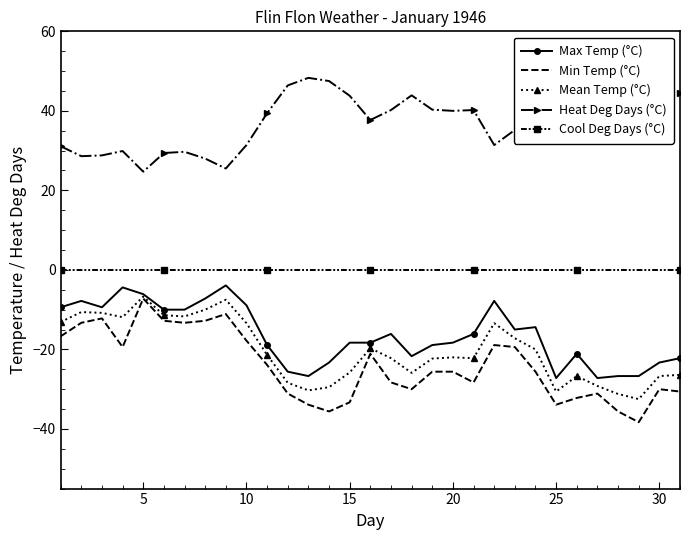

What is the minimum value for Max Temp (°C)?

-27.2